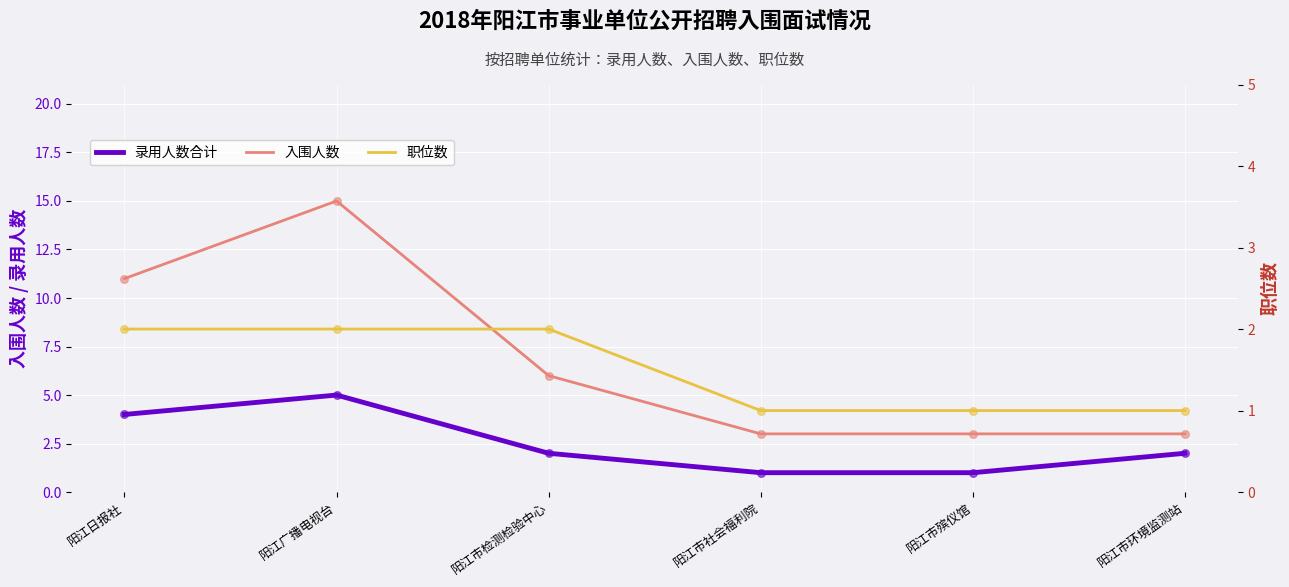

Which series reaches the minimum Y coordinate?

录用人数合计